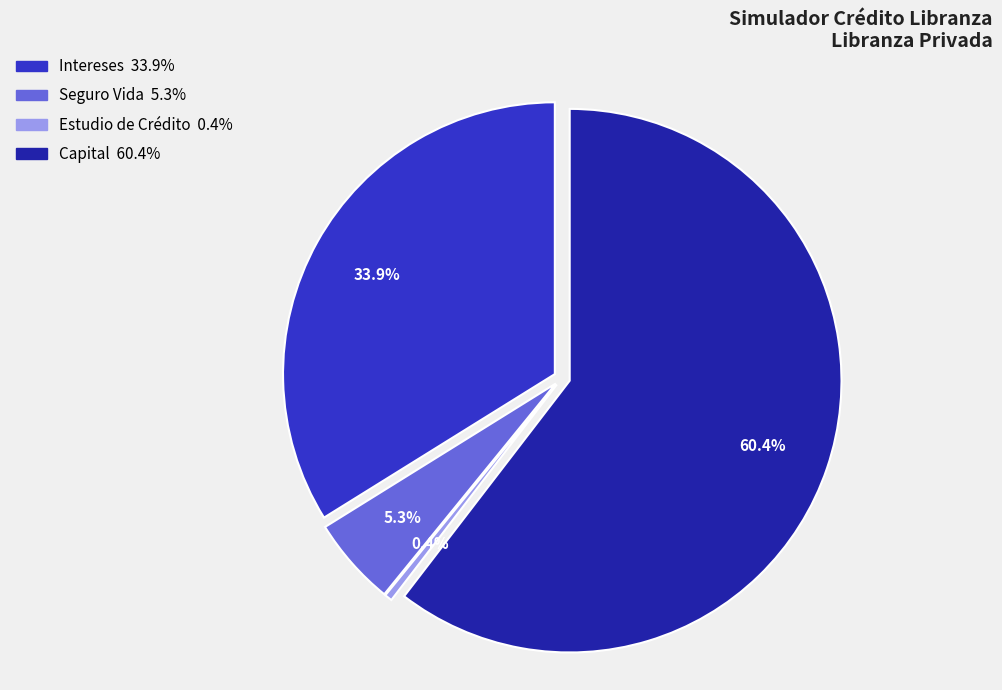

To the nearest percent, what is the difference between the largest and smallest slice percentages?

60%